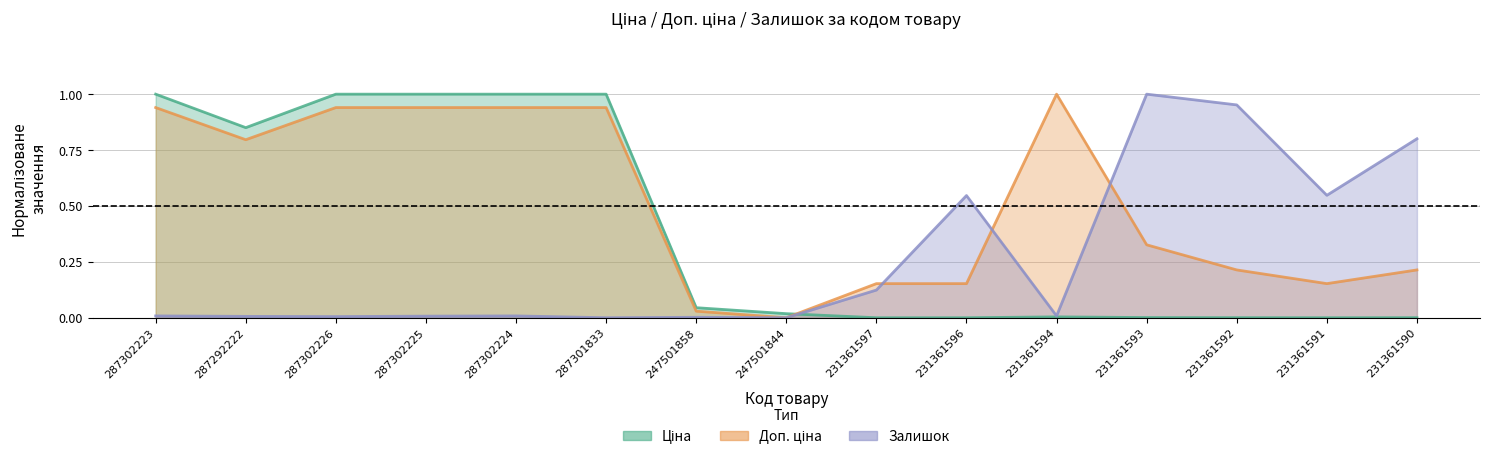

The value of Залишок at 231361597 is 0.1. True or false?

True